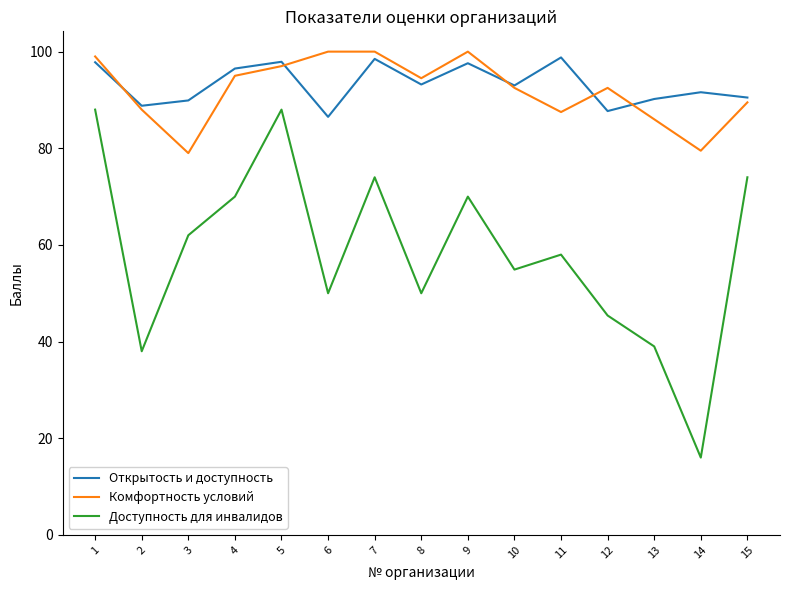

Rank the series by their maximum value, from highest to lowest.

Комфортность условий, Открытость и доступность, Доступность для инвалидов